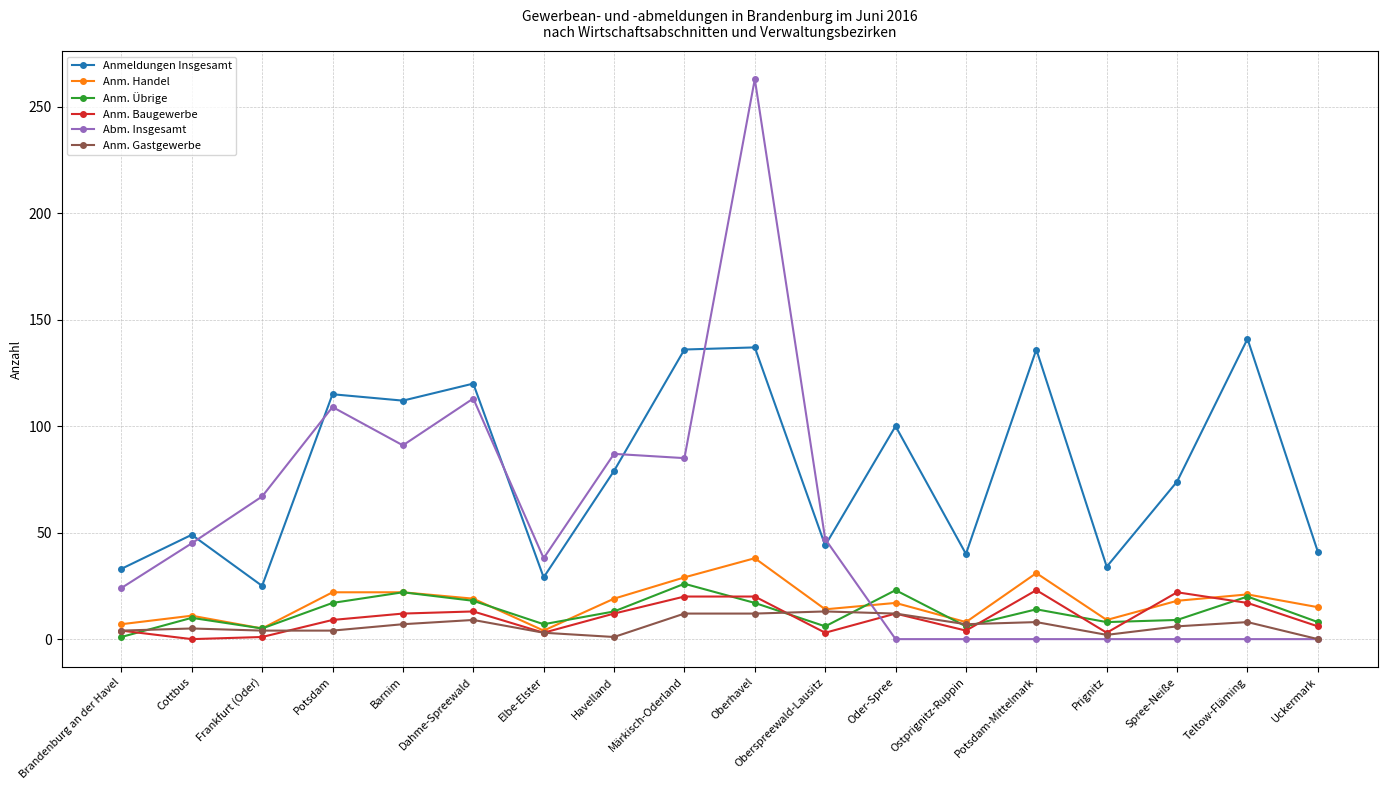

Which category has the highest value across all series?

Oberhavel